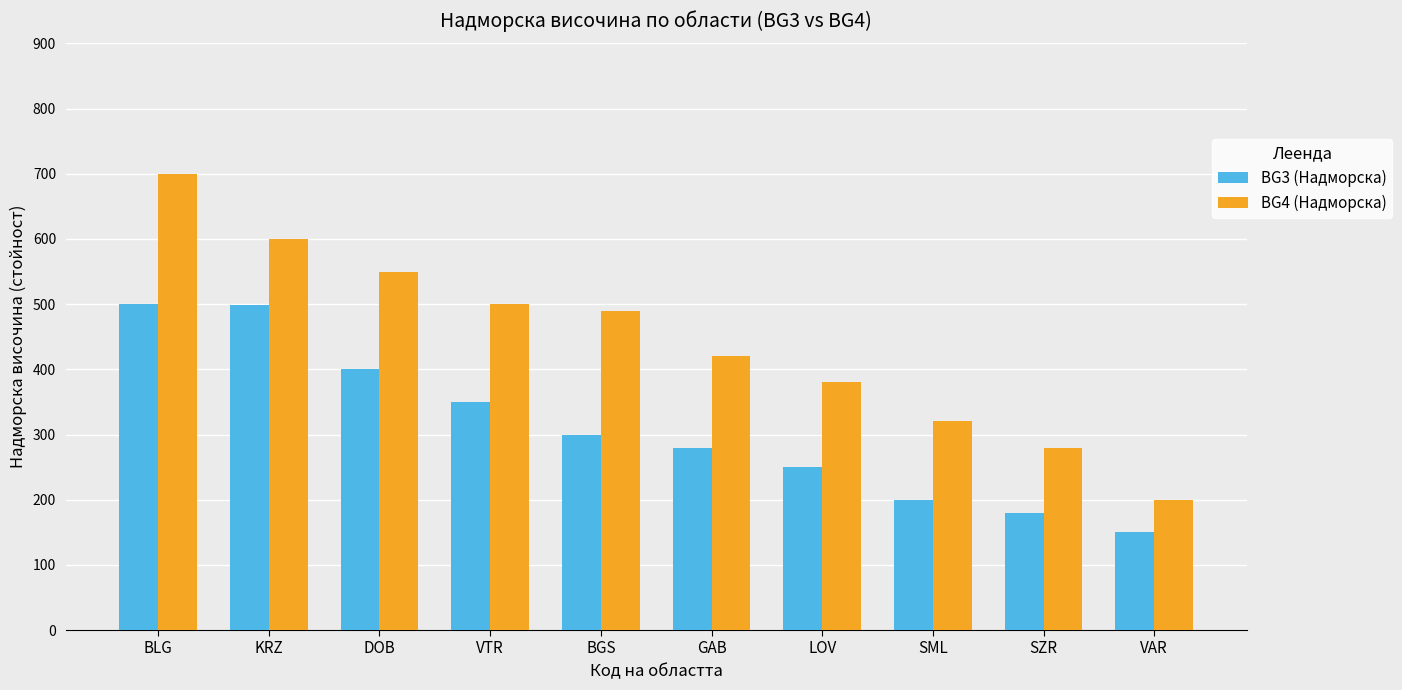

How many values in the BG4 (Надморска) series are below 490?

5